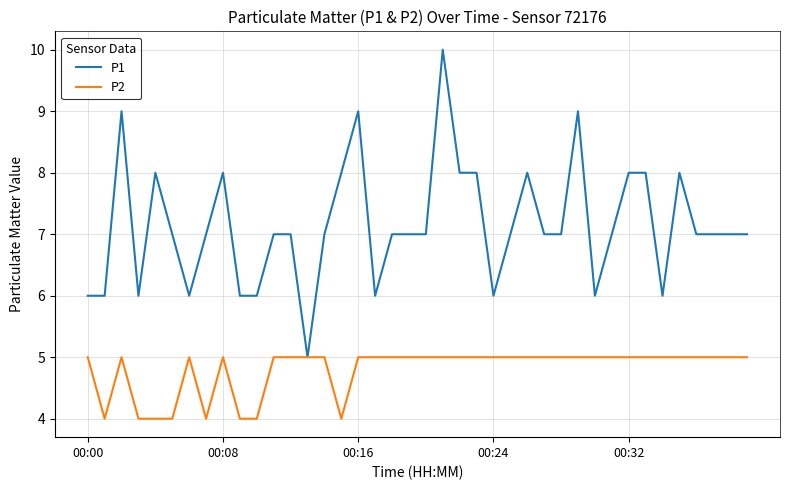

What is the highest value of the P1 series?

10